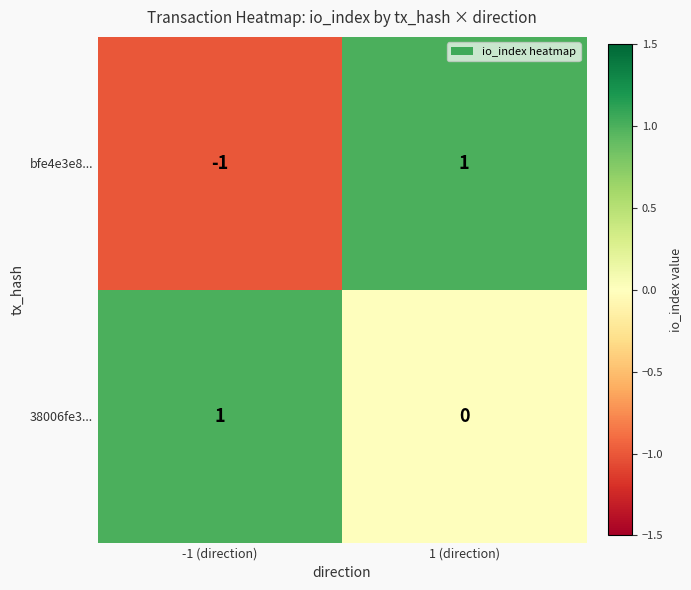

Reading left to right, extract all data points from this chart.

bfe4e3e8...: -1 (direction)=-1	1 (direction)=1
38006fe3...: -1 (direction)=1	1 (direction)=0